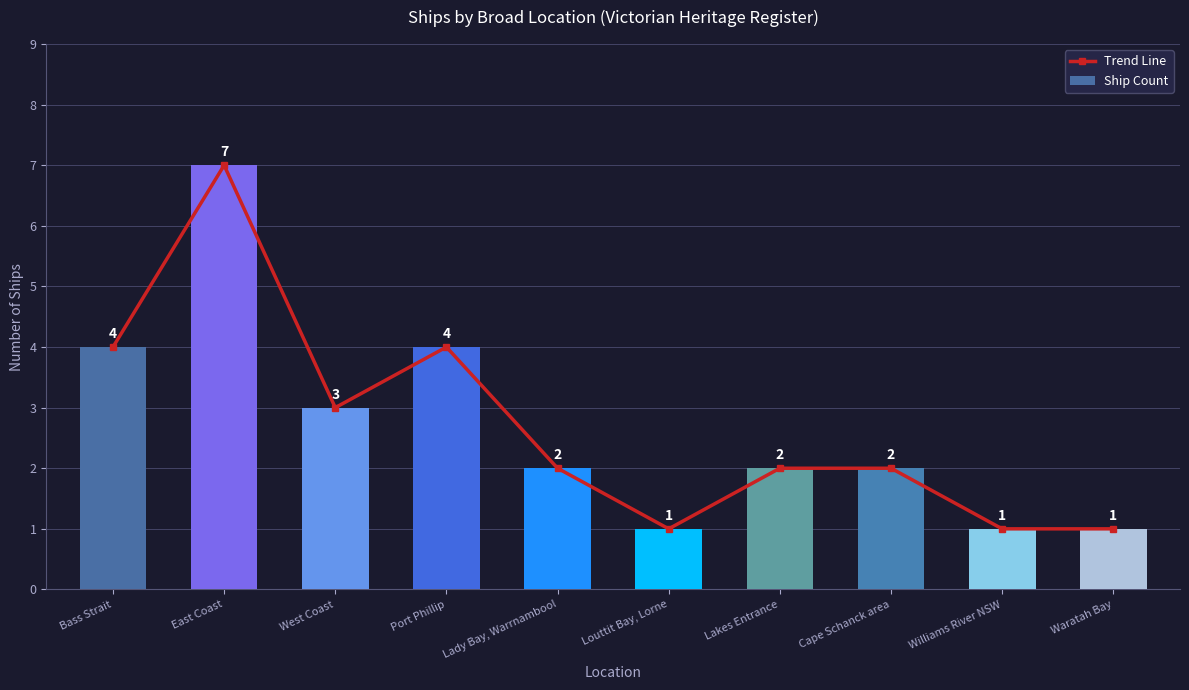

The Trend Line series shows 1 at Williams River NSW. True or false?

True